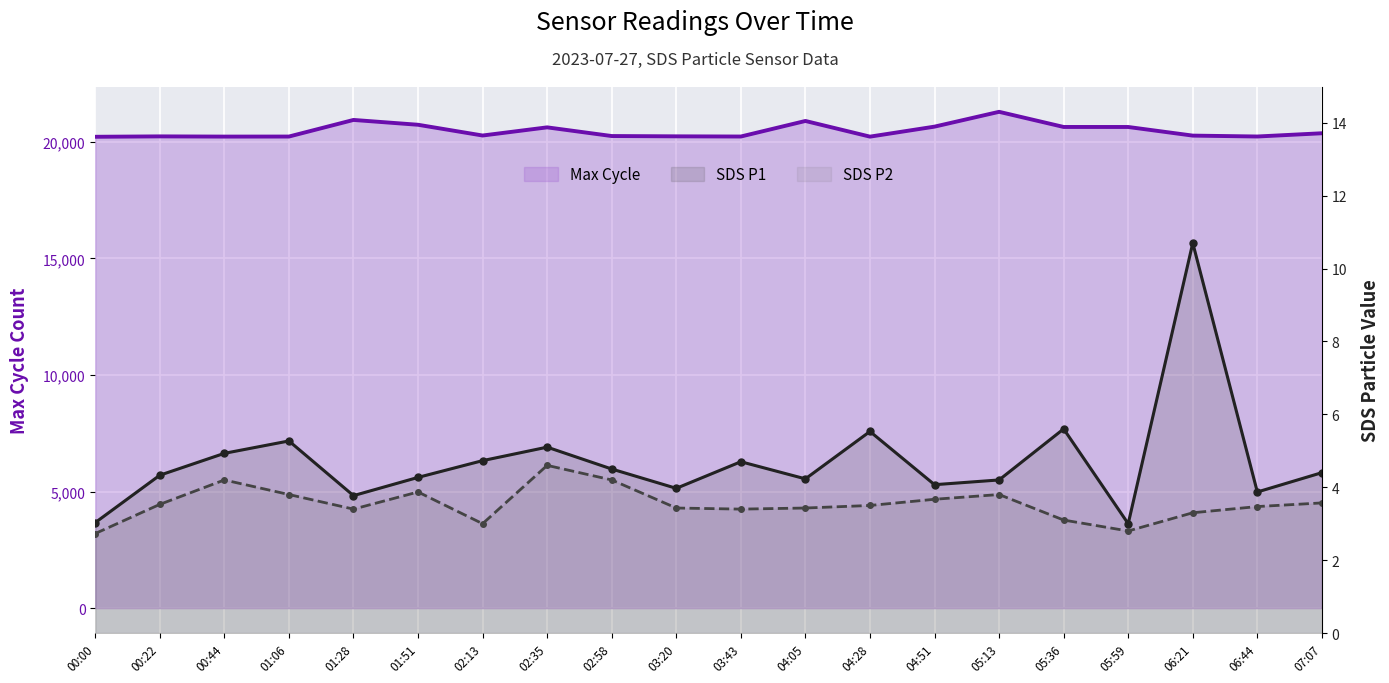

At which category is the sum across all series the highest?

05:13